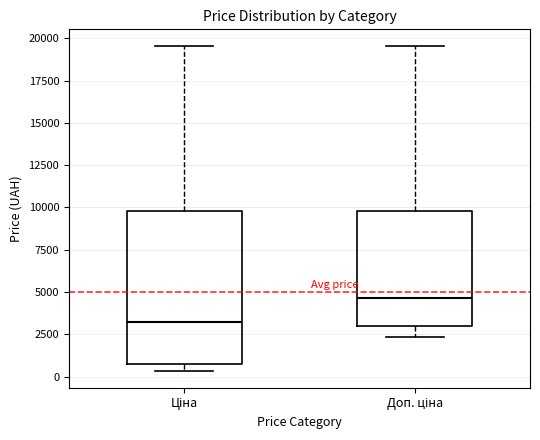

Where does the median line of the box for Доп. ціна sit on the y-axis? The values are not printed on the chart, so give them approximately, as read against the axis.

4500